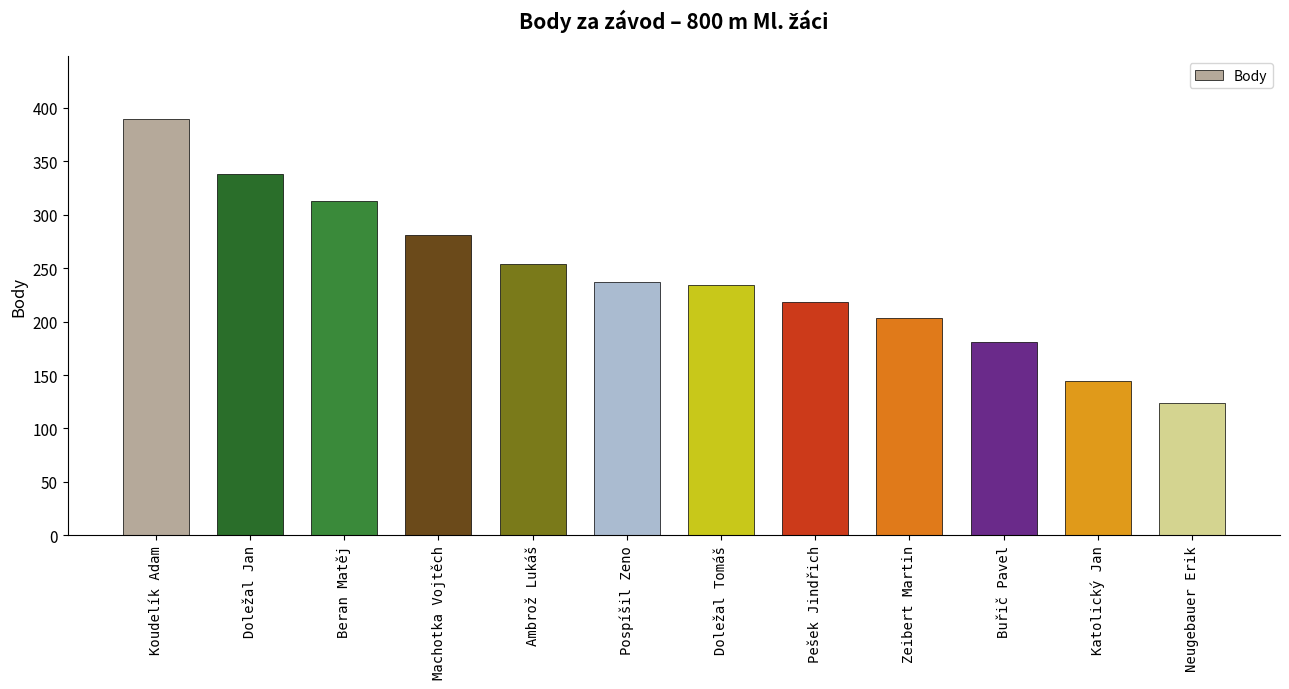

Where does the data first go above 237?

Koudelík Adam